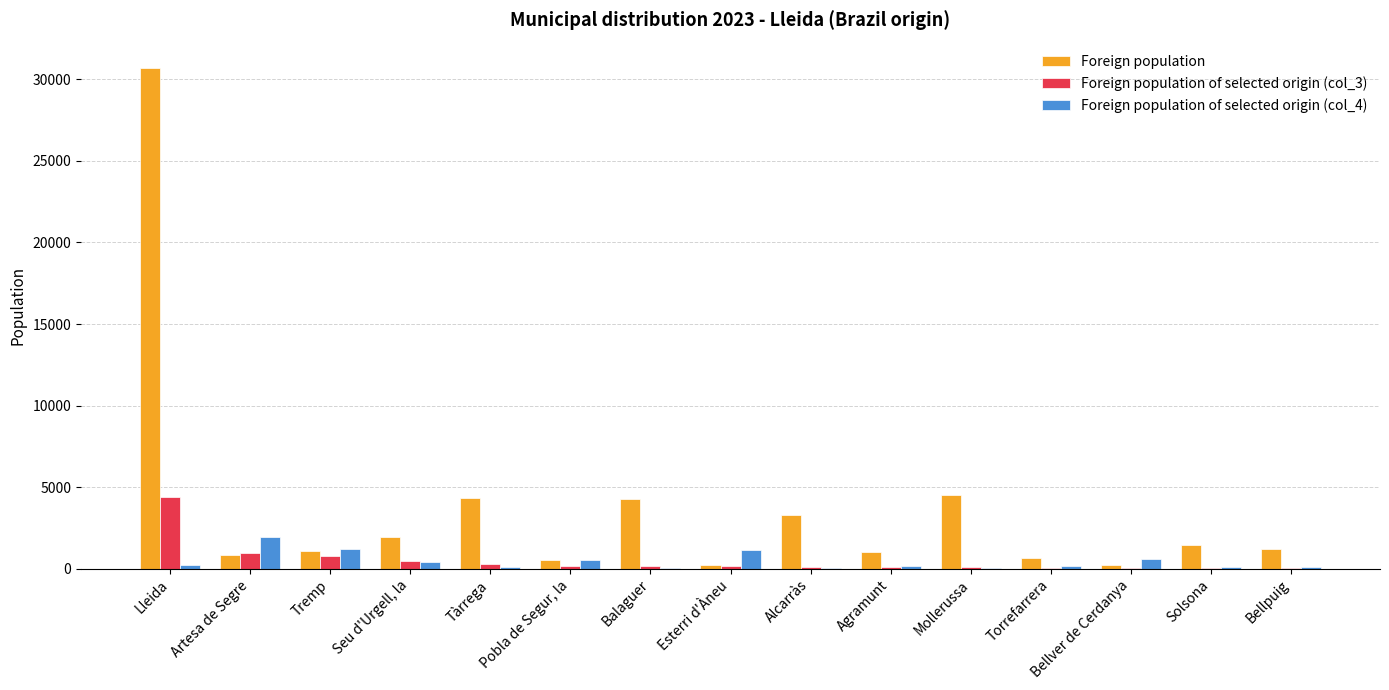

Does the chart contain stacked bars?

No